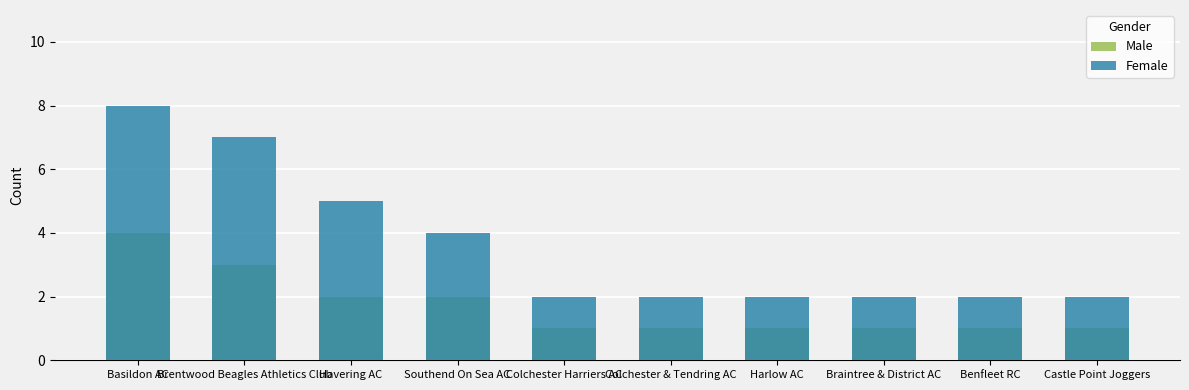

Is the value of Female at Colchester Harriers AC greater than the value of Male at Brentwood Beagles Athletics Club?

No